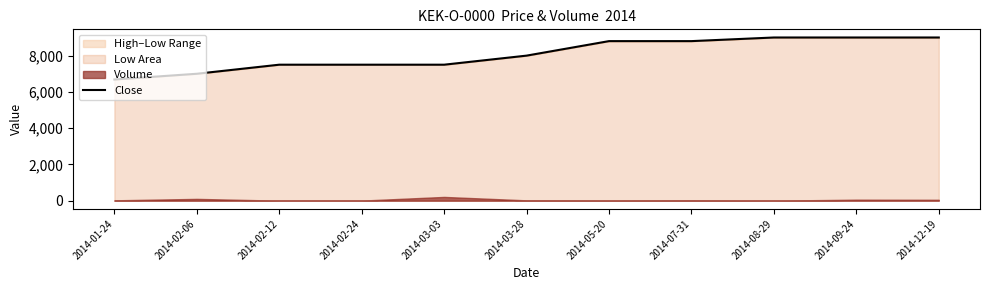

What is the change in value from 2014-03-28 to 2014-07-31?

+800